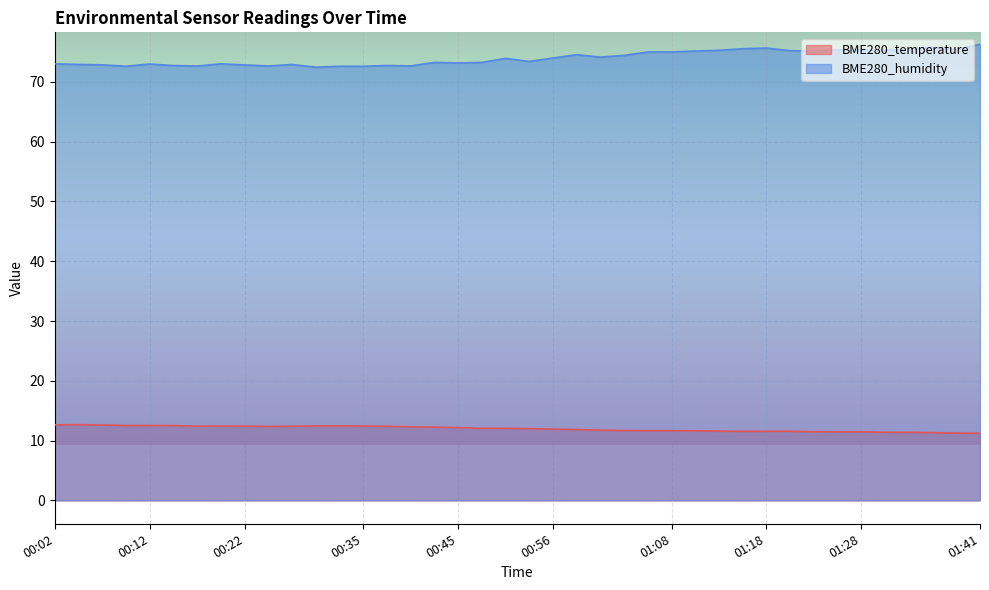

How many lines are shown in the chart?

2